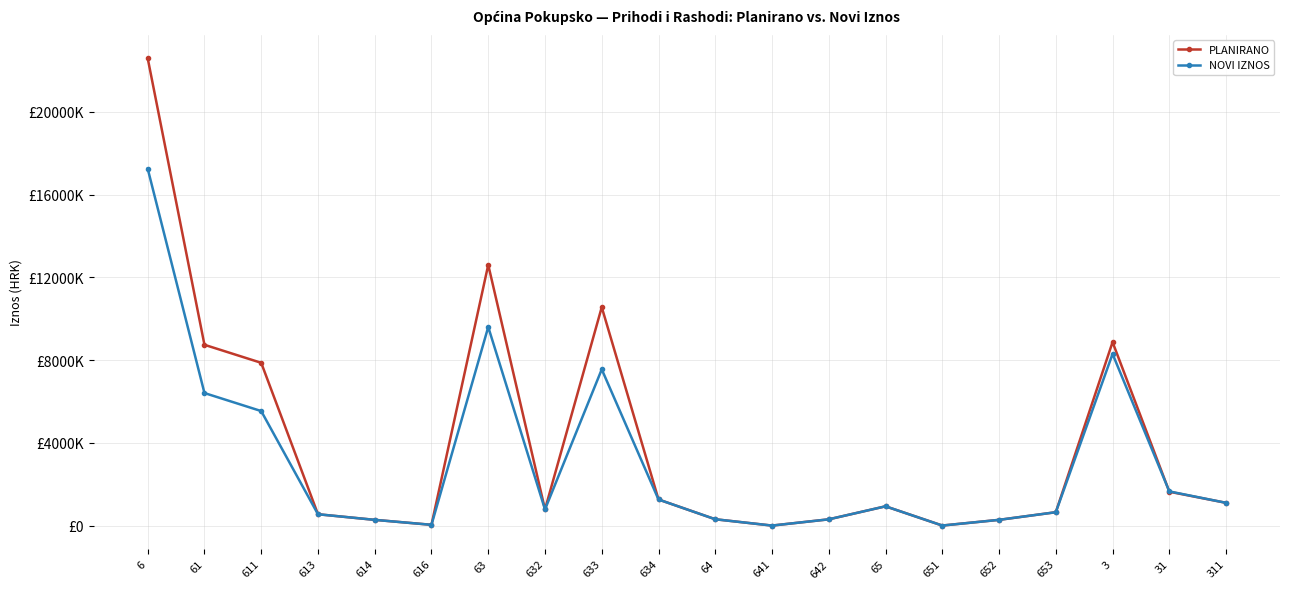

After their last crossing, which series has the higher values: NOVI IZNOS or PLANIRANO?

NOVI IZNOS